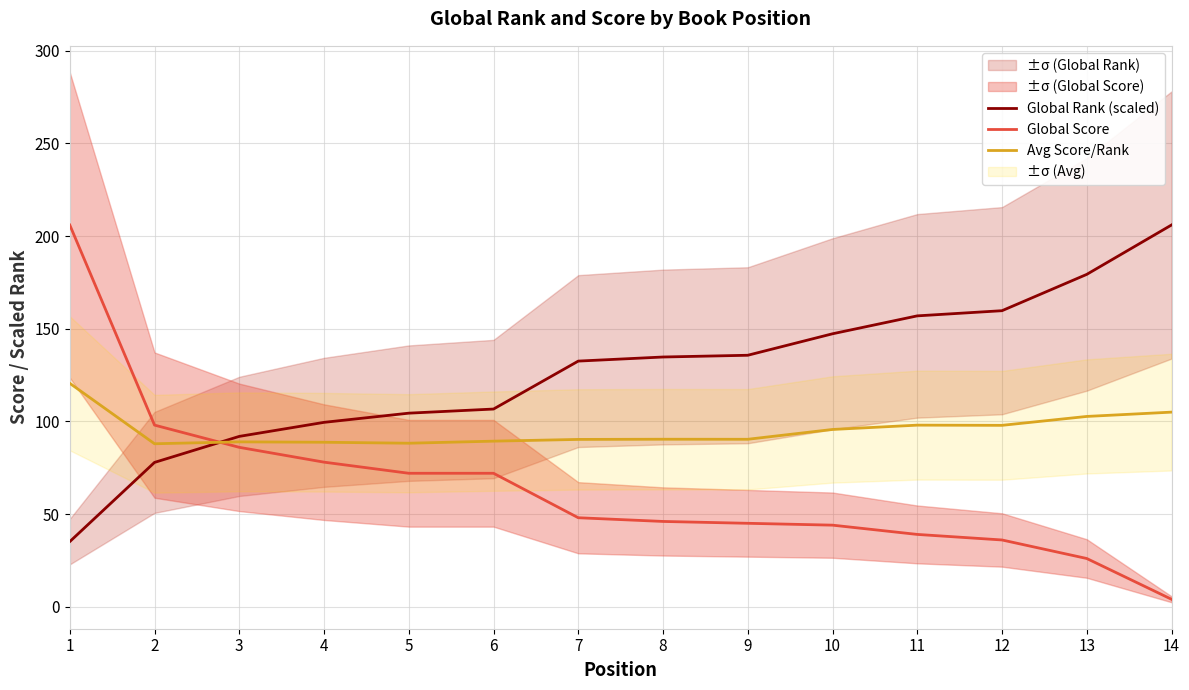

How many lines are shown in the chart?

3